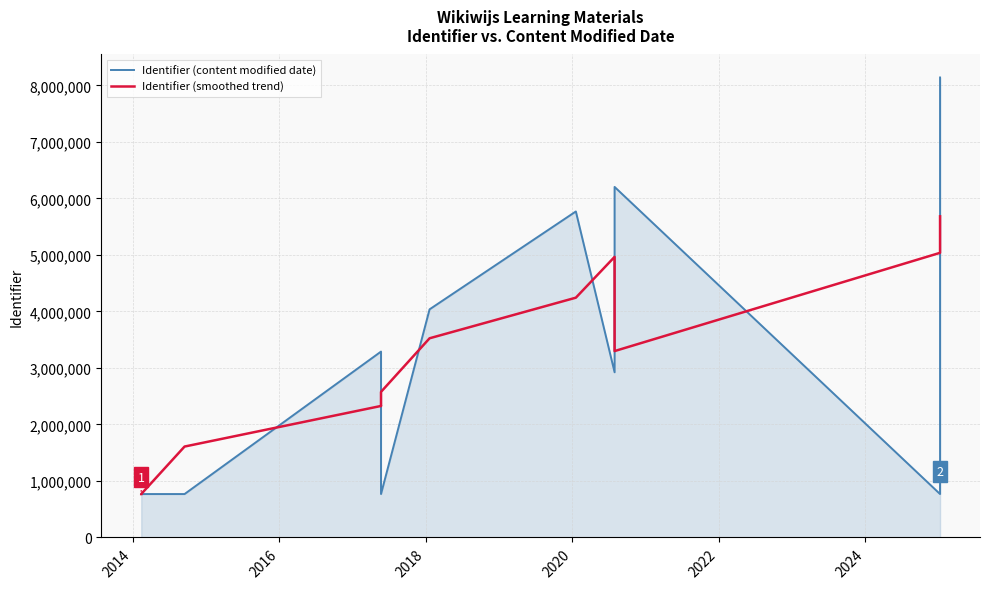

How many series are shown in this chart?

2